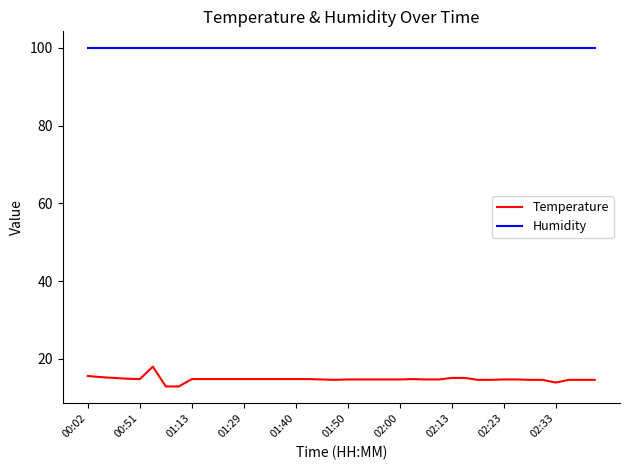

Which series has the largest total across all categories?

Humidity